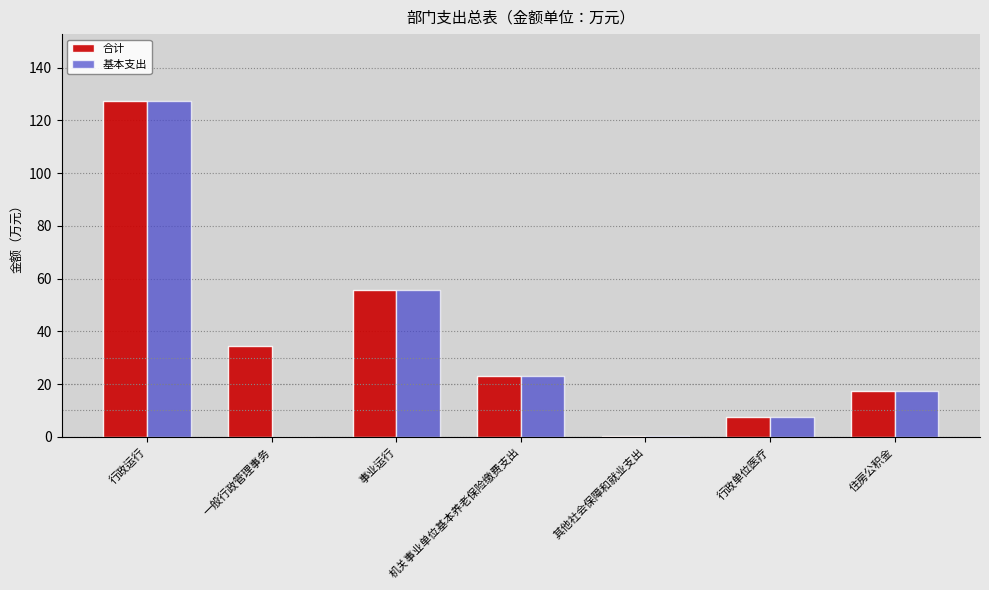

The value of 合计 at 一般行政管理事务 is 16.9. True or false?

False